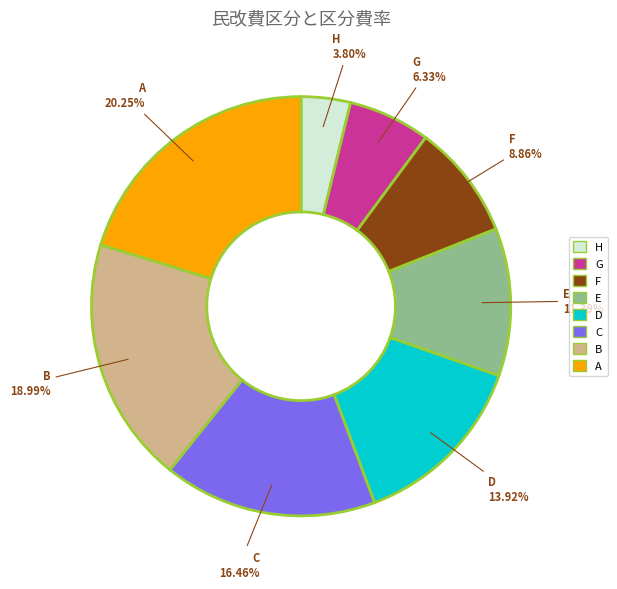

How many slices are in this pie chart?

8